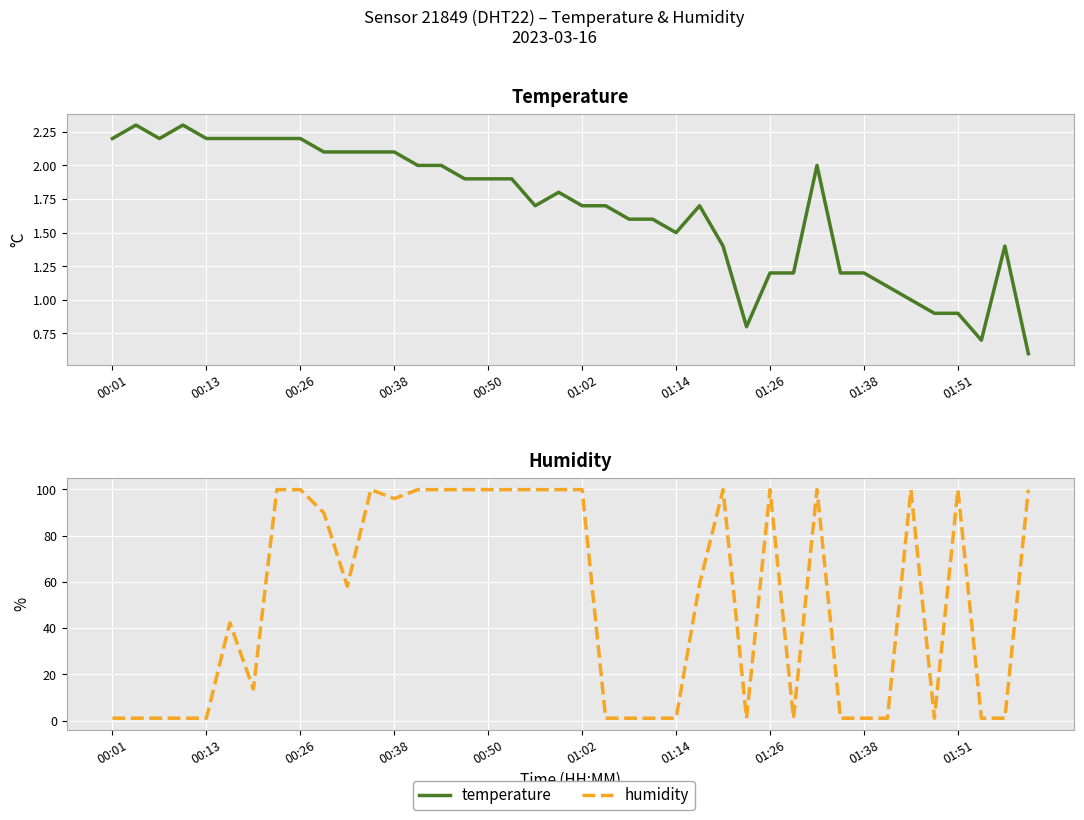

How many values in the humidity series exceed 59?

20